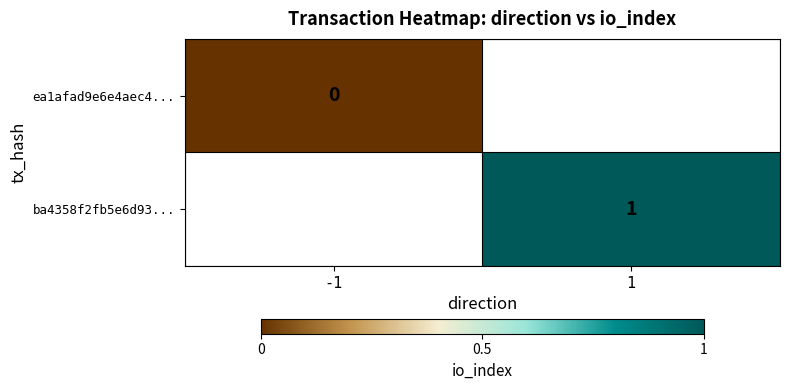

The value of ba4358f2fb5e6d93... at 1 is 0.6. True or false?

False